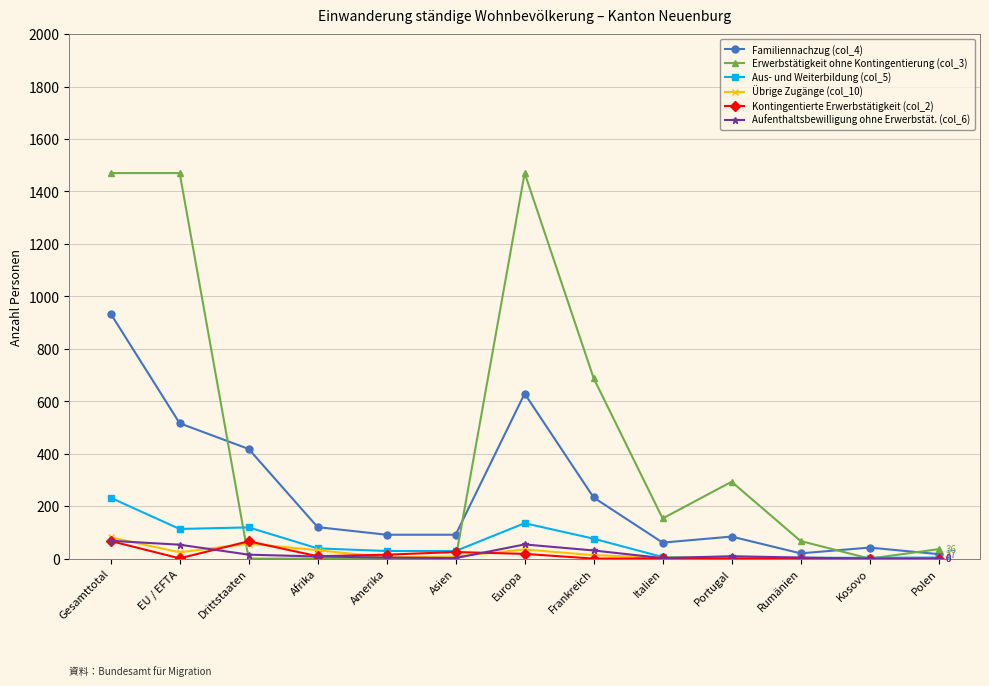

Which series has the largest range (max minus min)?

Erwerbstätigkeit ohne Kontingentierung (col_3)